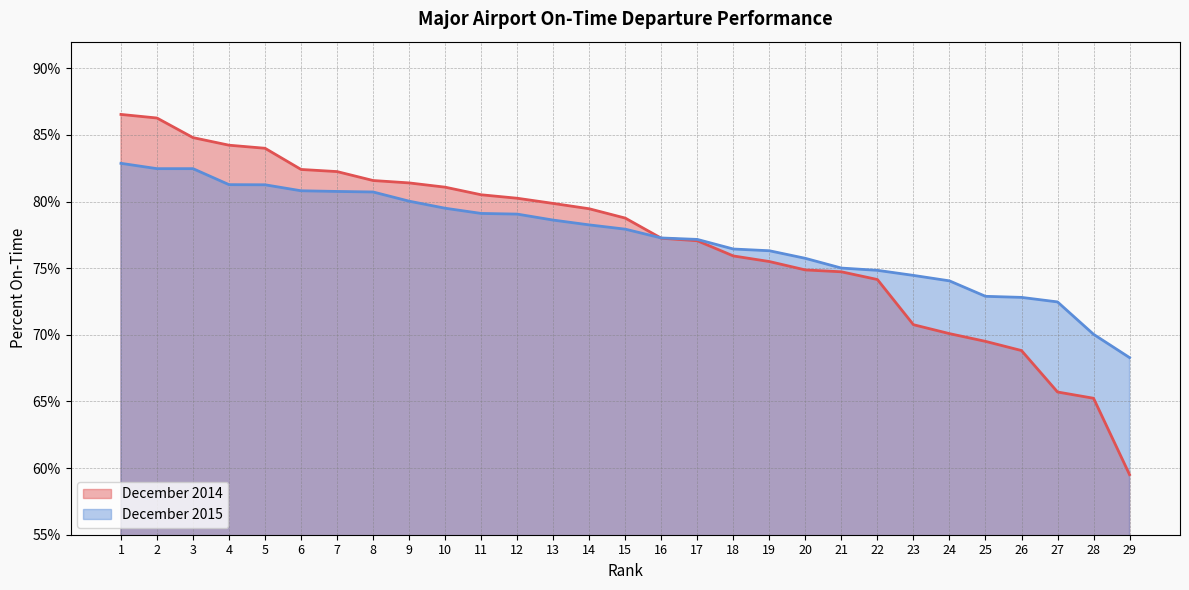

At which label is December 2015 closest to 75?

21